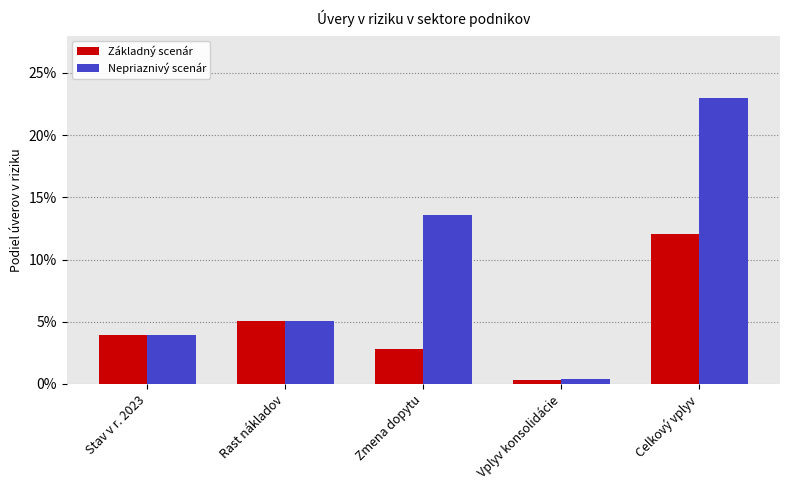

Reading left to right, extract all data points from this chart.

Základný scenár: 0.0	0.1	0.0	0.0	0.1
Nepriaznivý scenár: 0.0	0.1	0.1	0.0	0.2